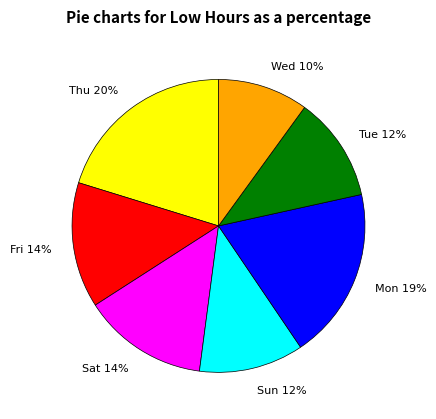

To the nearest percent, what is the difference between the largest and smallest slice percentages?

10%